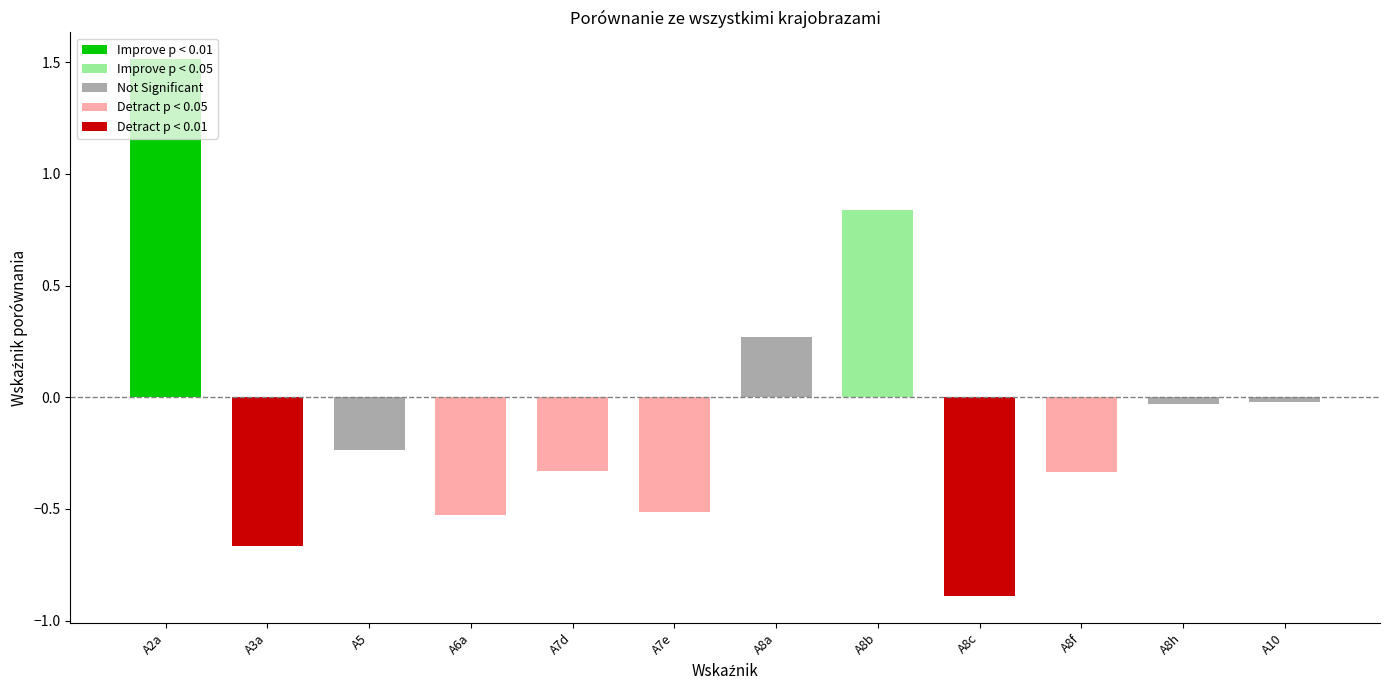

What is the label of the 5th bar from the left?

A7d